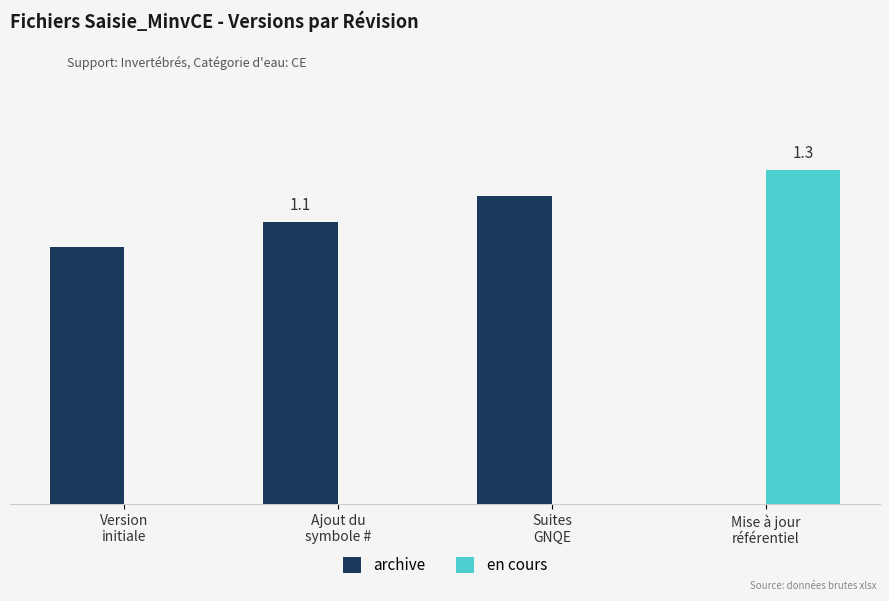

What are all the series names shown in the legend?

archive, en cours